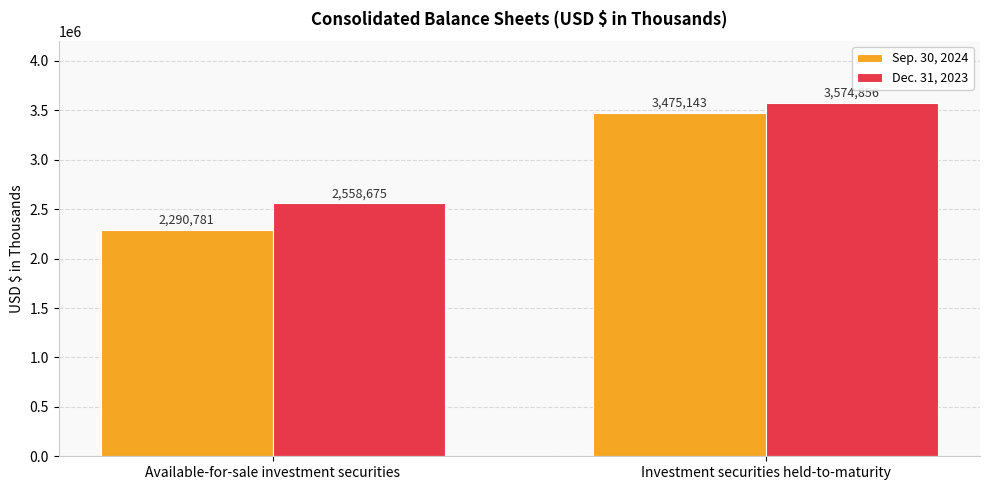

List the labels in order of Sep. 30, 2024 value, smallest first.

Available-for-sale investment securities, Investment securities held-to-maturity